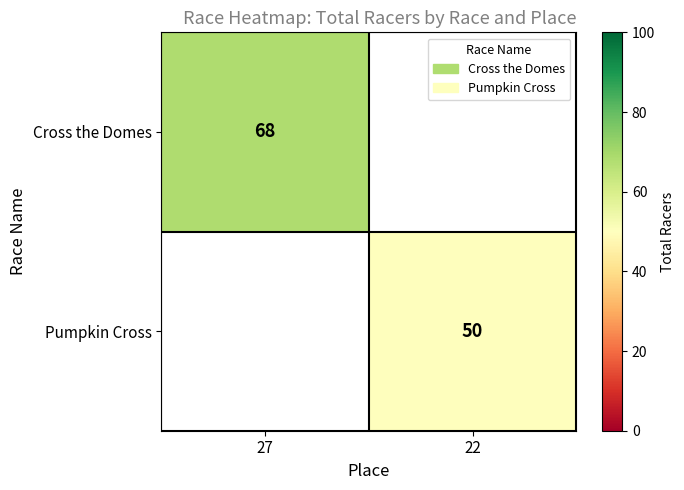

The value of Pumpkin Cross at 22 is 16. True or false?

False